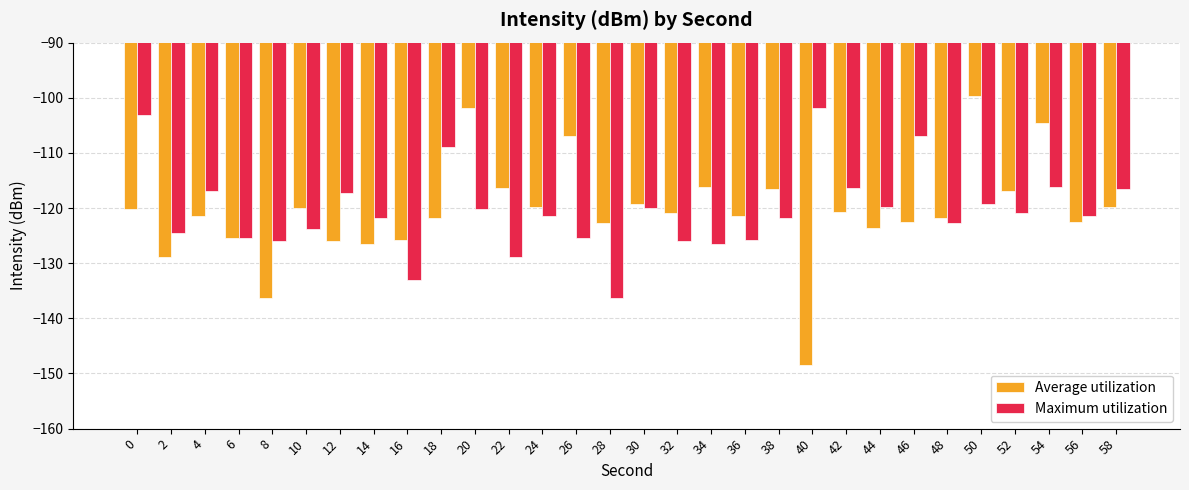

What value does the Maximum utilization series have at 2?

-124.4